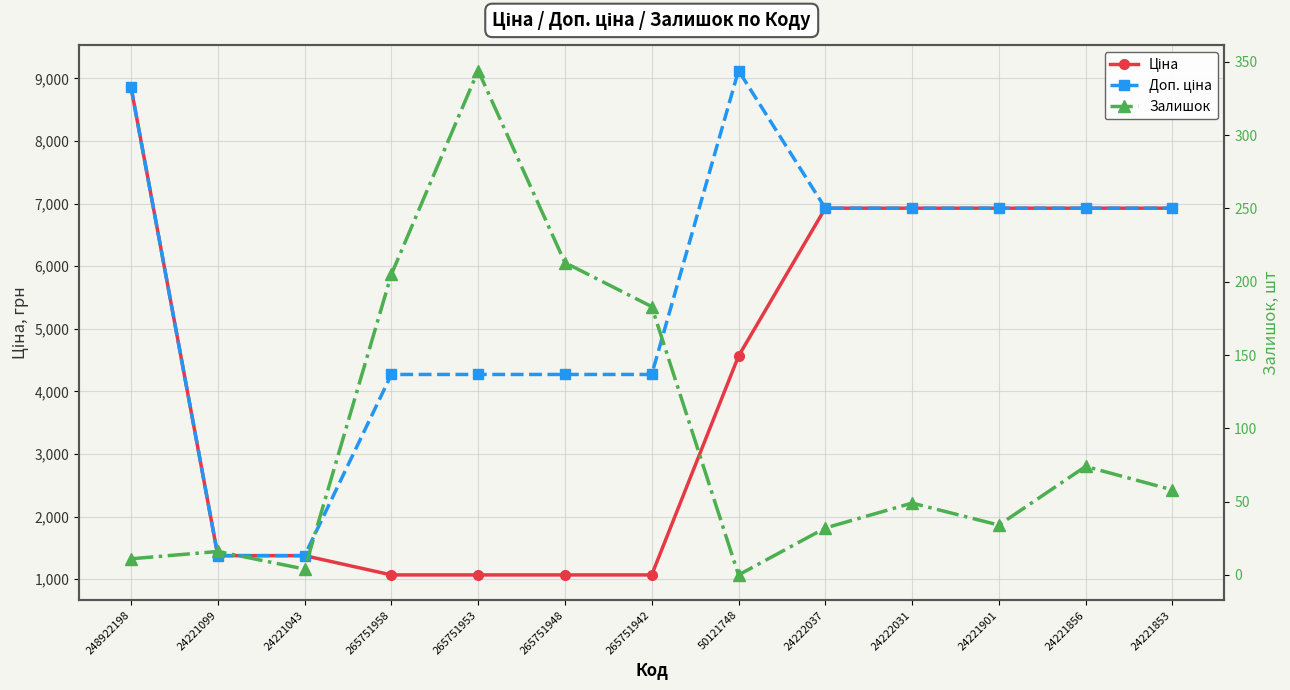

Reading right to left, transcribe all the data shown in this chart.

Ціна: 24221853=6925.7	24221856=6925.7	24221901=6925.7	24222031=6925.7	24222037=6925.7	50121748=4561.9	265751942=1067.3	265751948=1067.3	265751953=1067.3	265751958=1067.3	24221043=1375.4	24221099=1375.4	248922198=8856.7
Доп. ціна: 24221853=6925.7	24221856=6925.7	24221901=6925.7	24222031=6925.7	24222037=6925.7	50121748=9123.7	265751942=4269.4	265751948=4269.4	265751953=4269.4	265751958=4269.4	24221043=1375.0	24221099=1375.0	248922198=8856.7
Залишок: 24221853=58.0	24221856=74.0	24221901=34.0	24222031=49.0	24222037=32.0	50121748=0.0	265751942=183.0	265751948=213.0	265751953=344.0	265751958=205.0	24221043=4.0	24221099=16.0	248922198=11.0